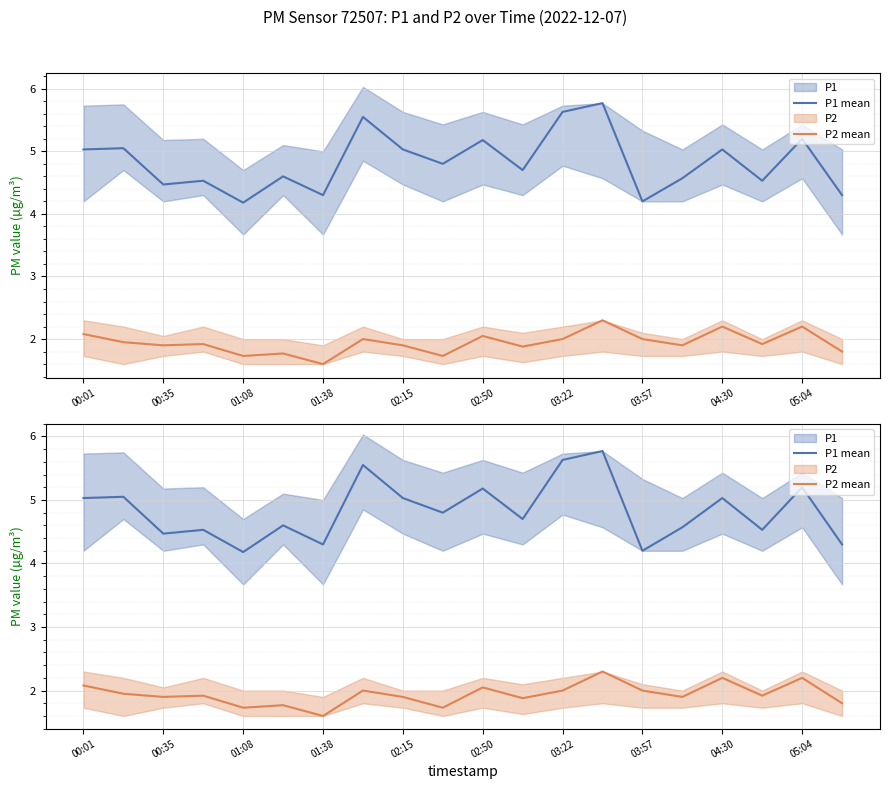

At 02:15, list the series in order from largest to smallest.

P1 mean, P2 mean